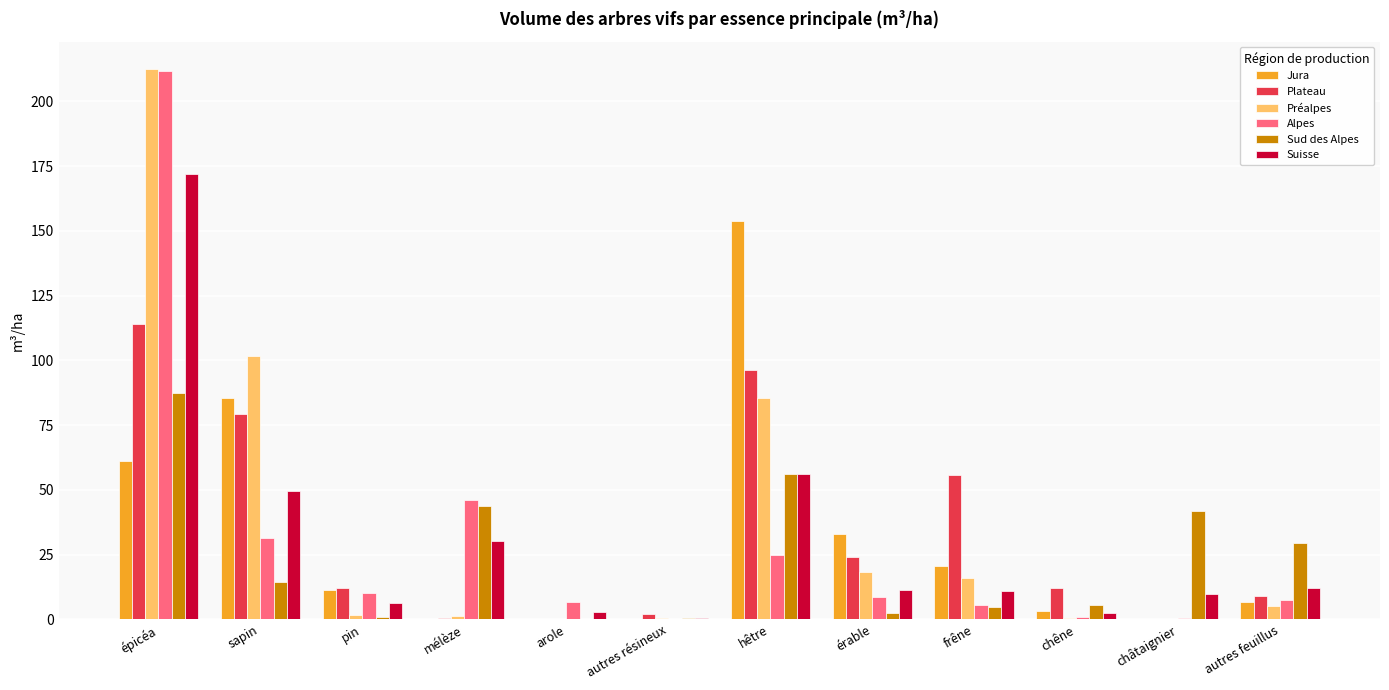

How many groups of bars are there?

12